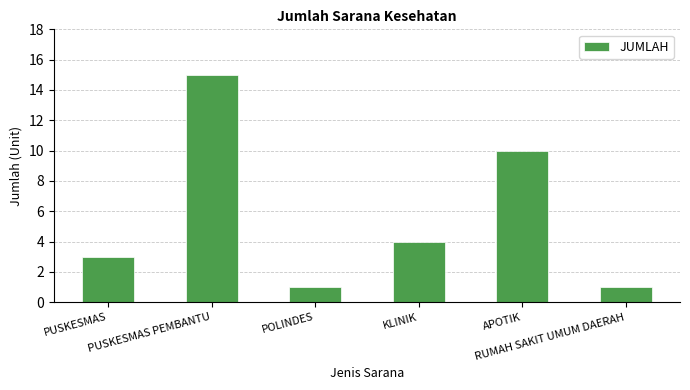

What is the maximum value shown in the chart?

15